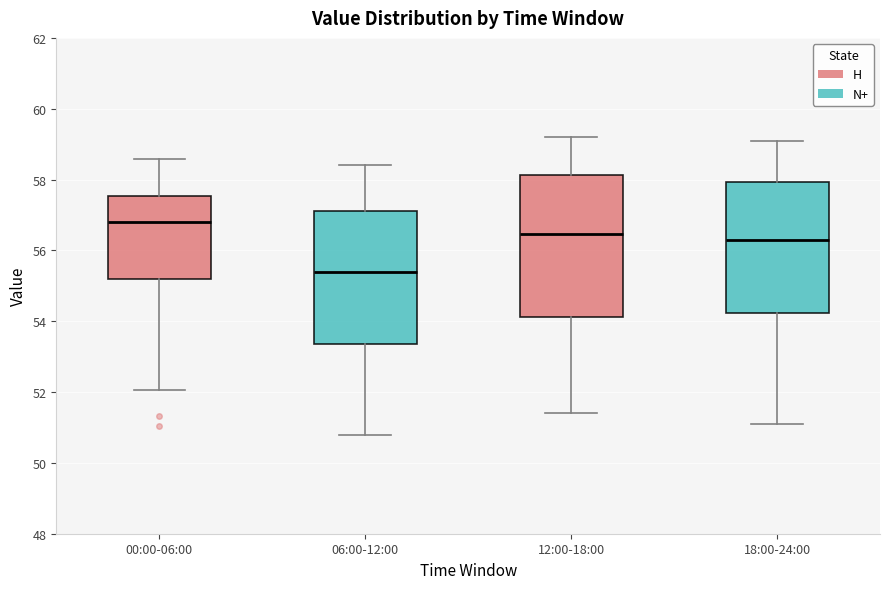

Where does the lower whisker of the box for 18:00-24:00 end on the y-axis? The values are not printed on the chart, so give them approximately, as read against the axis.

51.2